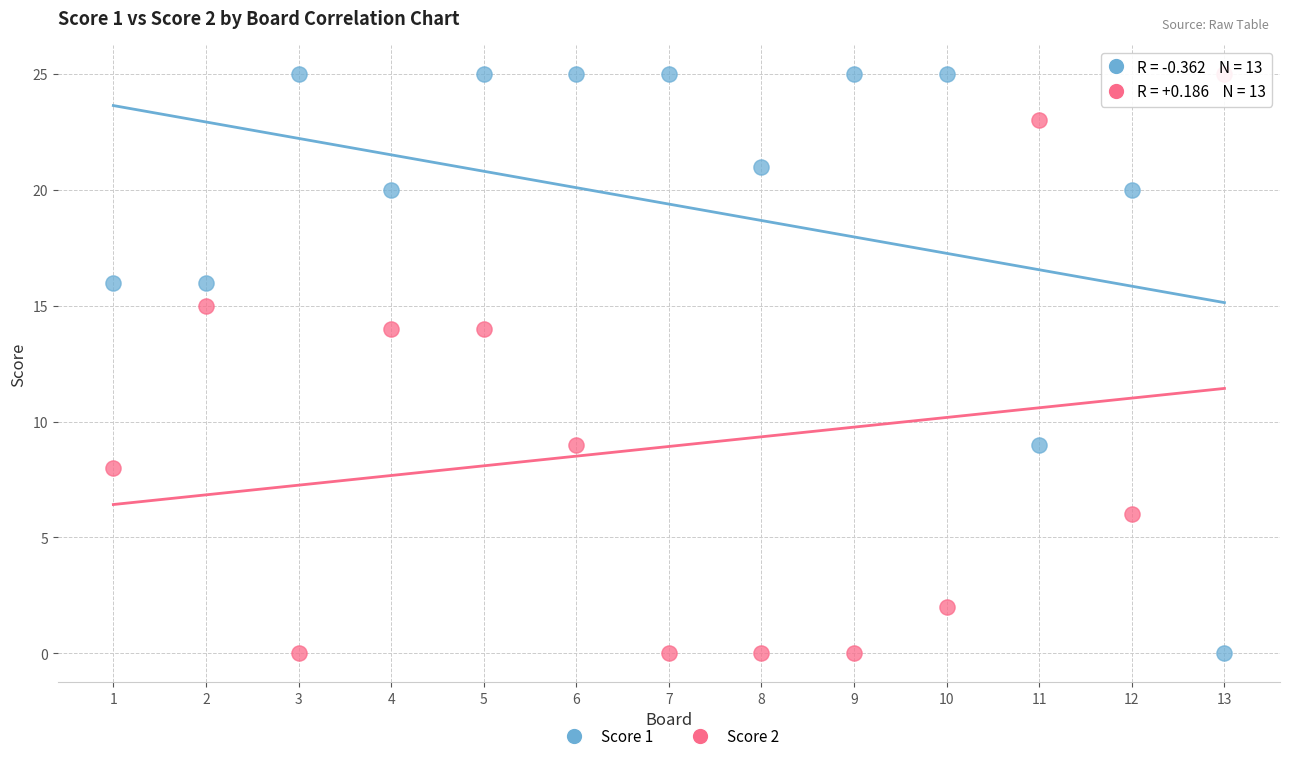

Across all data points, what is the range of X values (max minus min)?

12